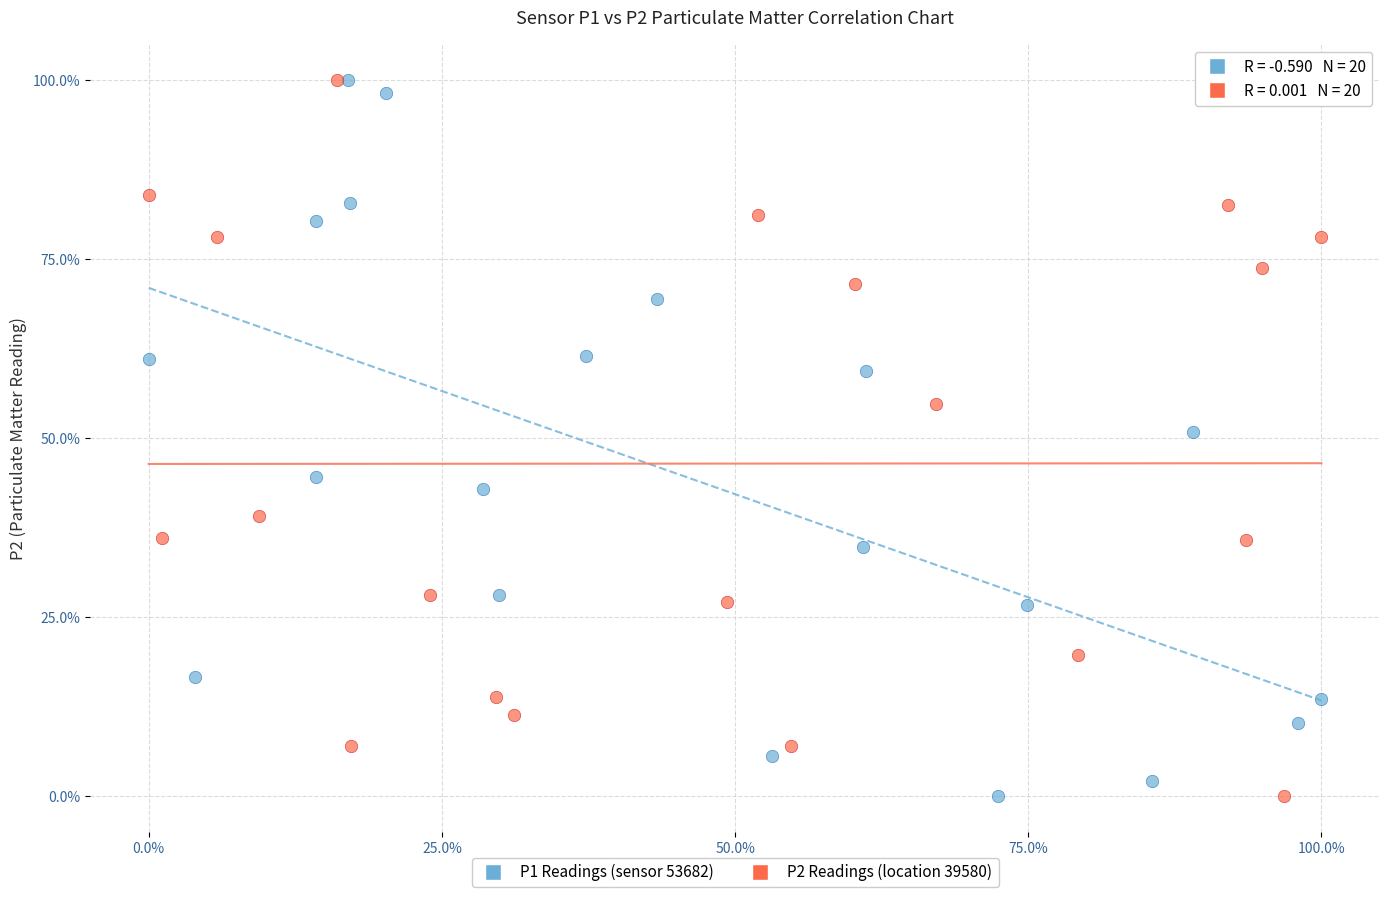

What are all the series names shown in the legend?

P1 Readings (sensor 53682), P2 Readings (location 39580)